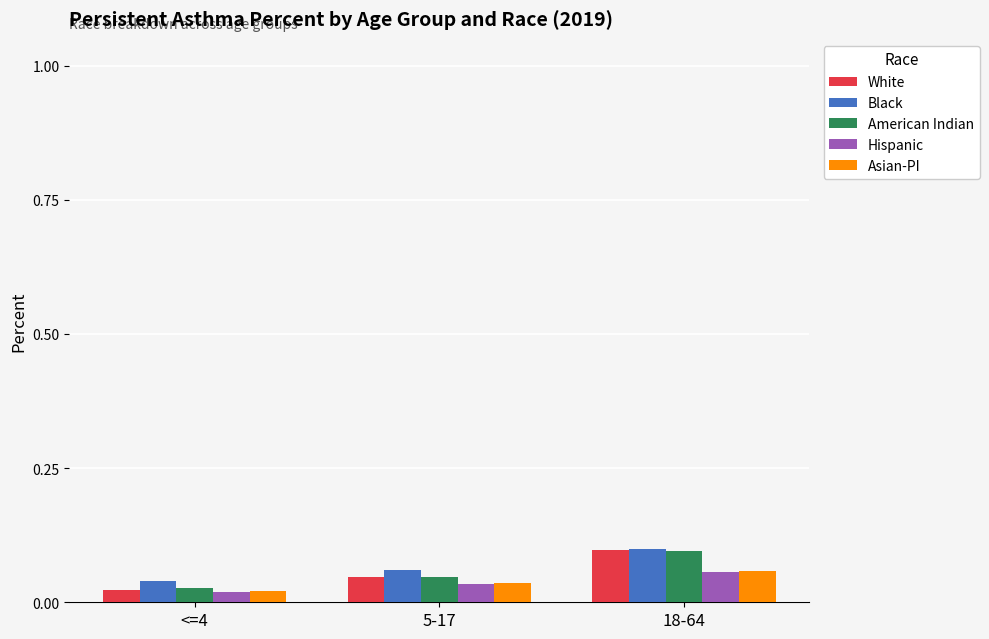

How many Black values are between 0 and 1?

3